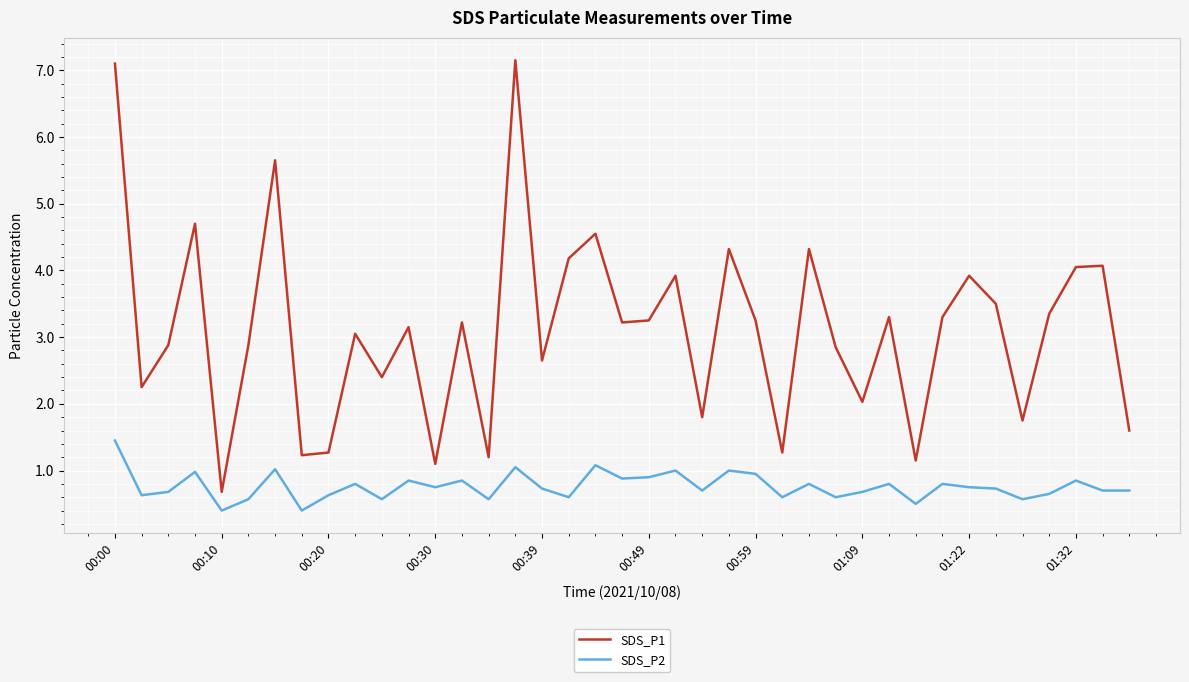

Which series has the widest spread of values?

SDS_P1